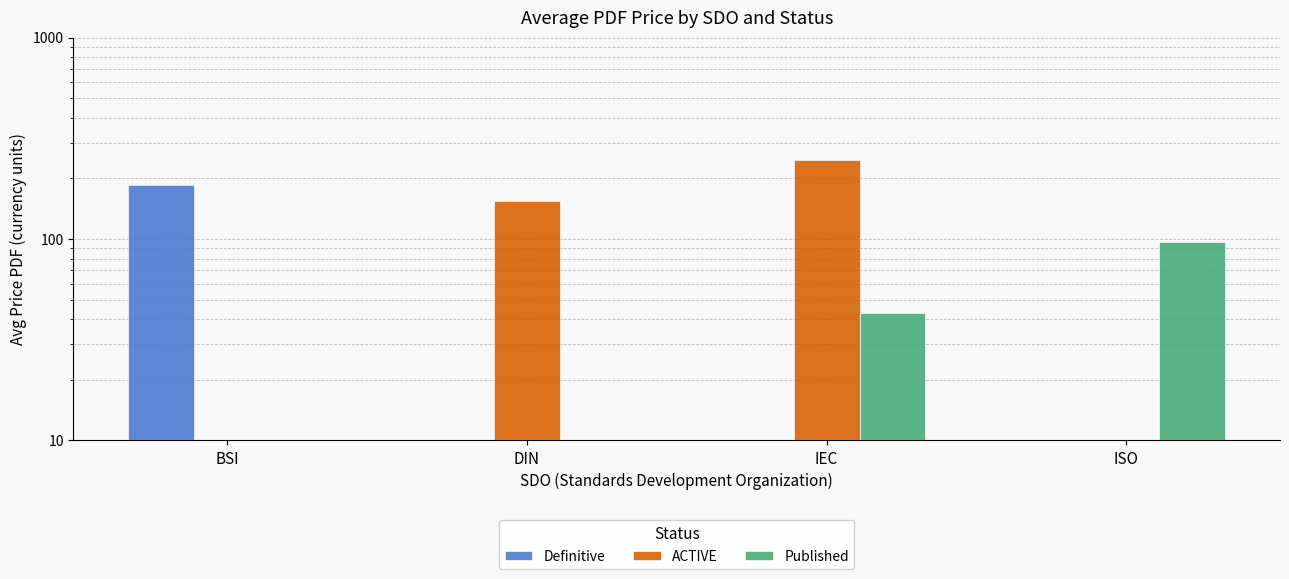

Is the value of Definitive at BSI greater than the value of ACTIVE at BSI?

Yes